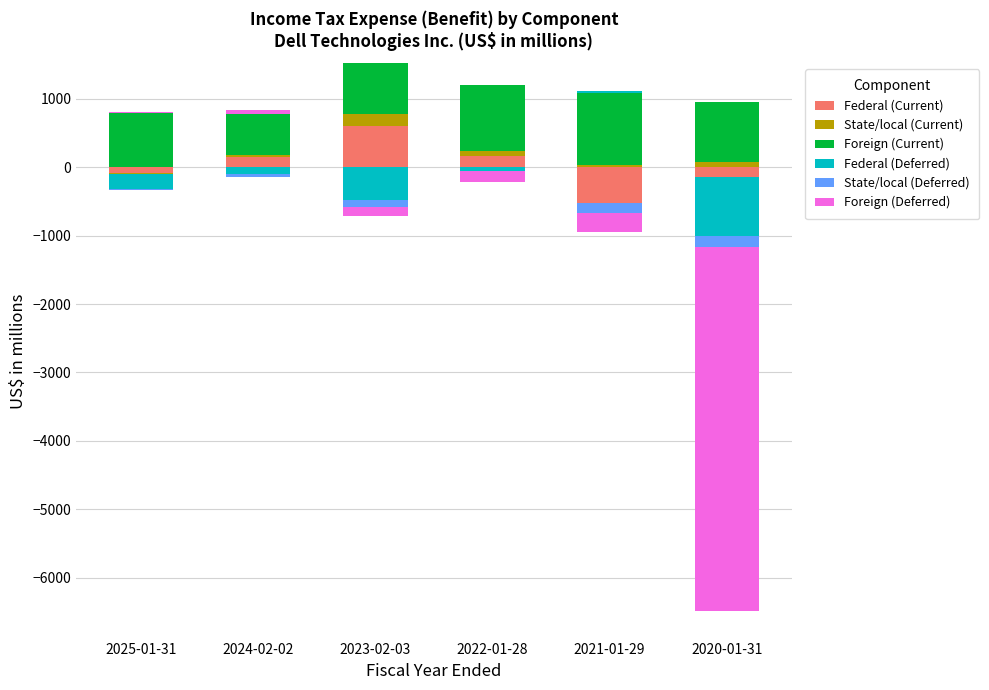

Rank the categories by State/local (Deferred) value from highest to lowest.

2025-01-31, 2024-02-02, 2023-02-03, 2022-01-28, 2021-01-29, 2020-01-31